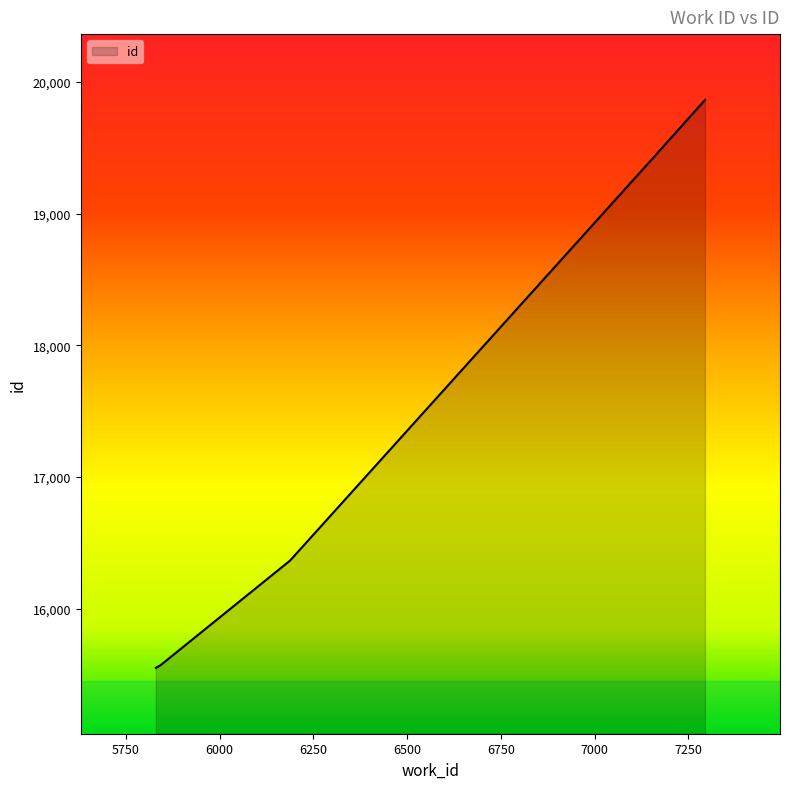

What is the maximum value shown in the chart?

19863